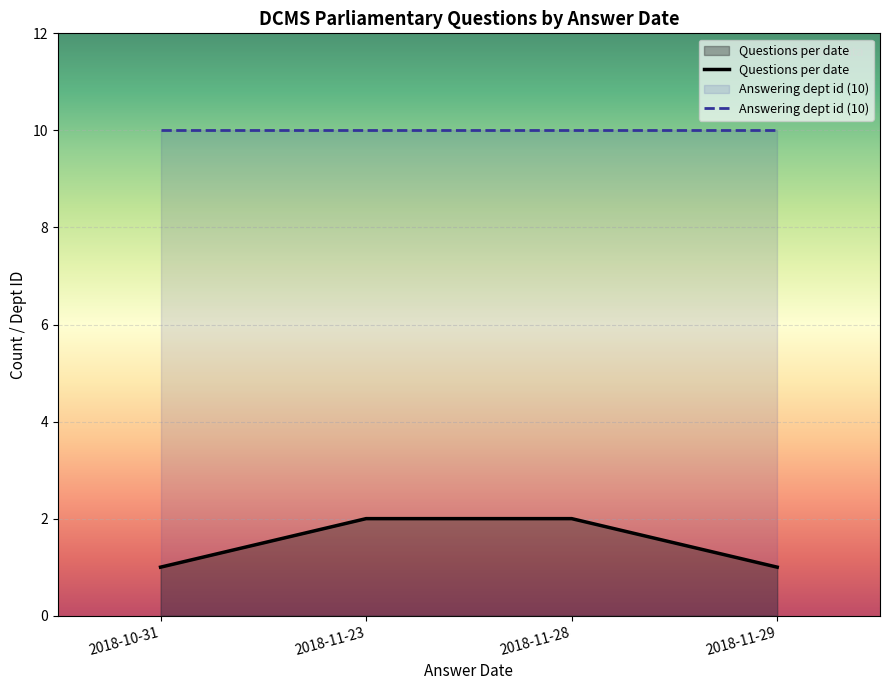

Is it true that Questions per date equals 1 at 2018-10-31?

True